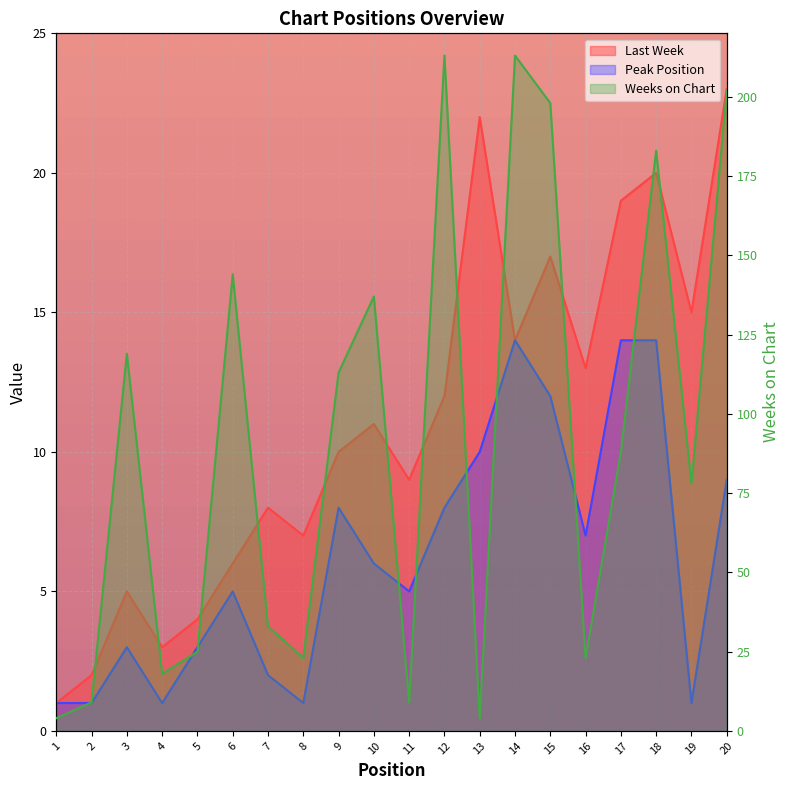

At which category is the sum across all series the highest?

14